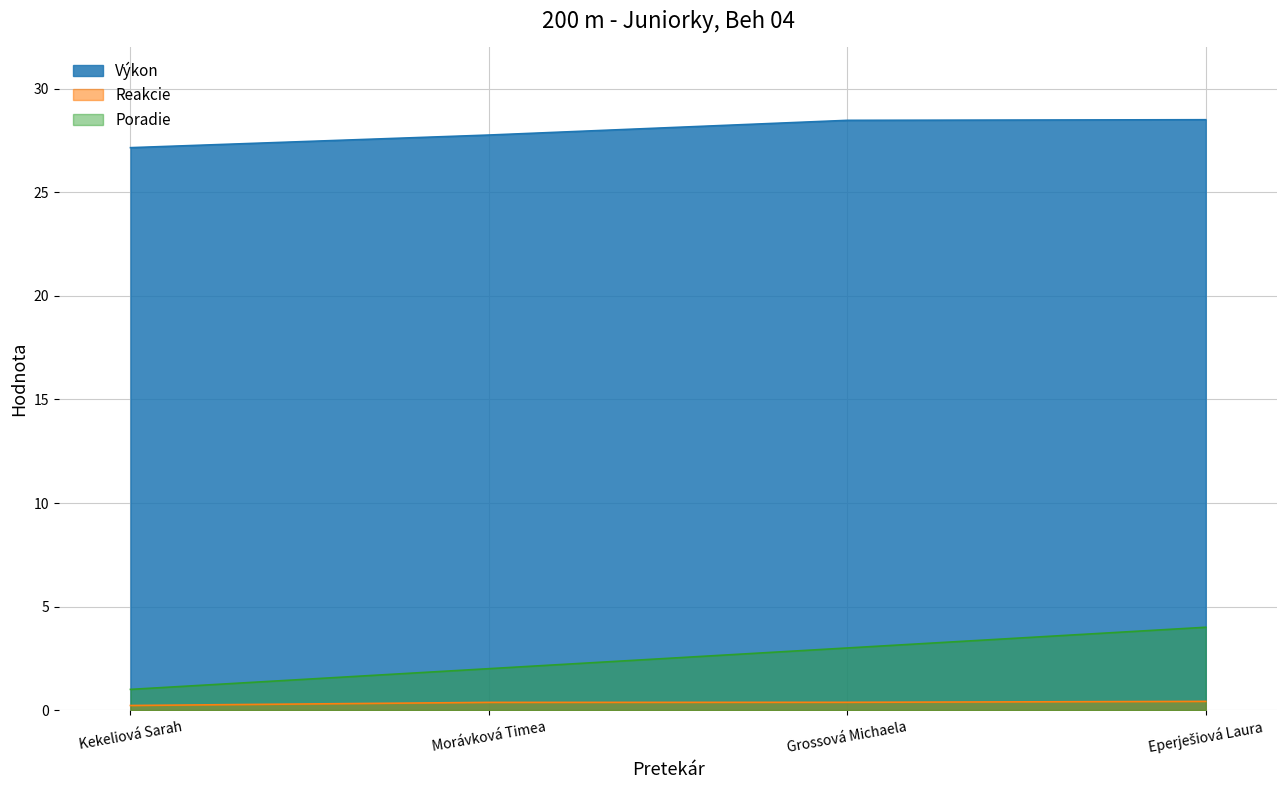

How many lines are shown in the chart?

3